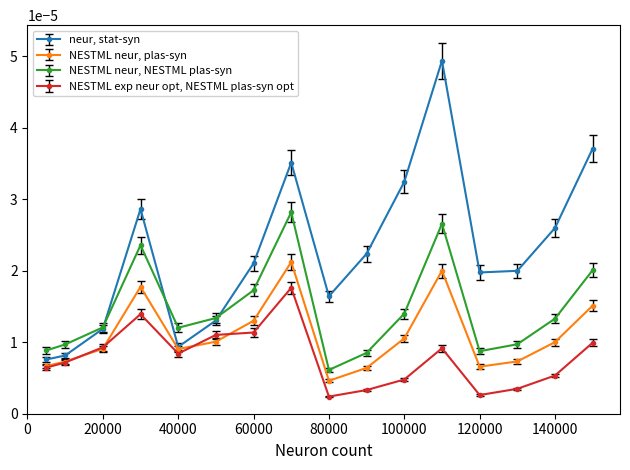

True or false: NESTML neur, plas-syn and NESTML neur, NESTML plas-syn cross at least once.

False